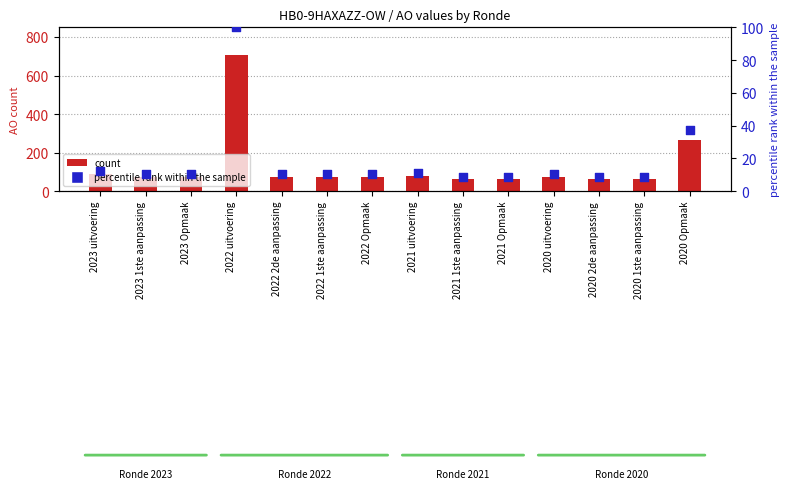

What are all the series names shown in the legend?

AO count, percentile rank within the sample